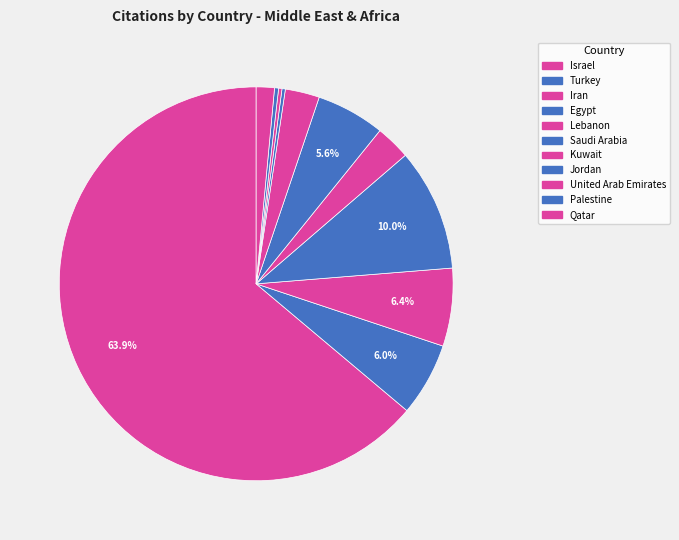

What is the largest slice in the pie chart?

Israel